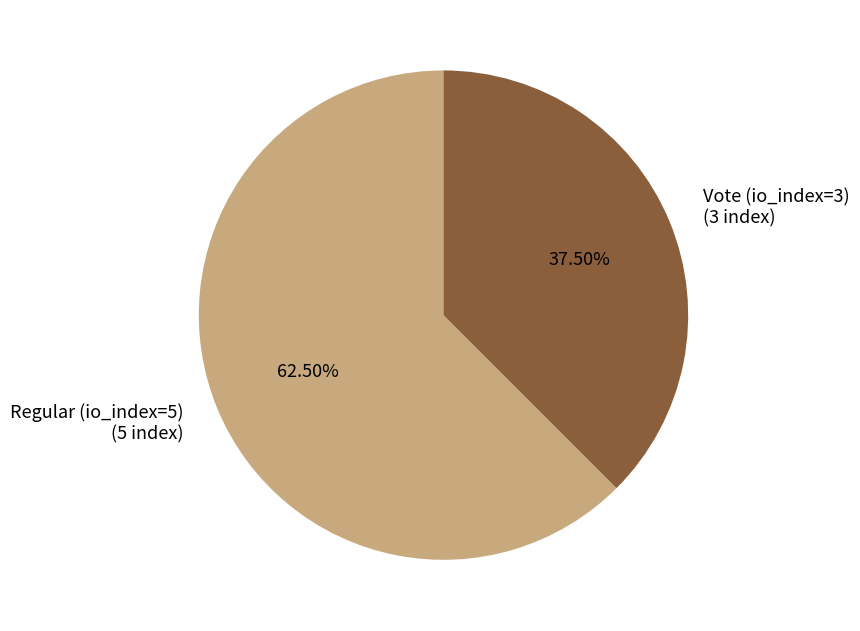

To the nearest percent, what is the difference between the Vote (io_index=3) and Regular (io_index=5) slice percentages?

25%